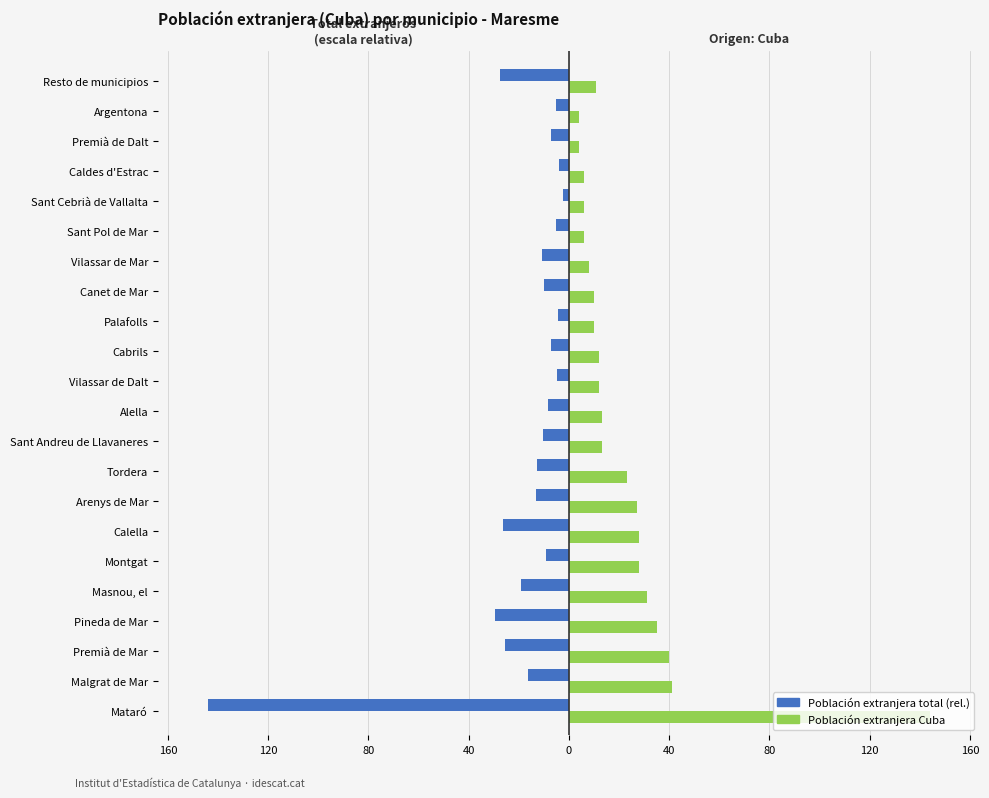

How many groups of bars are there?

22